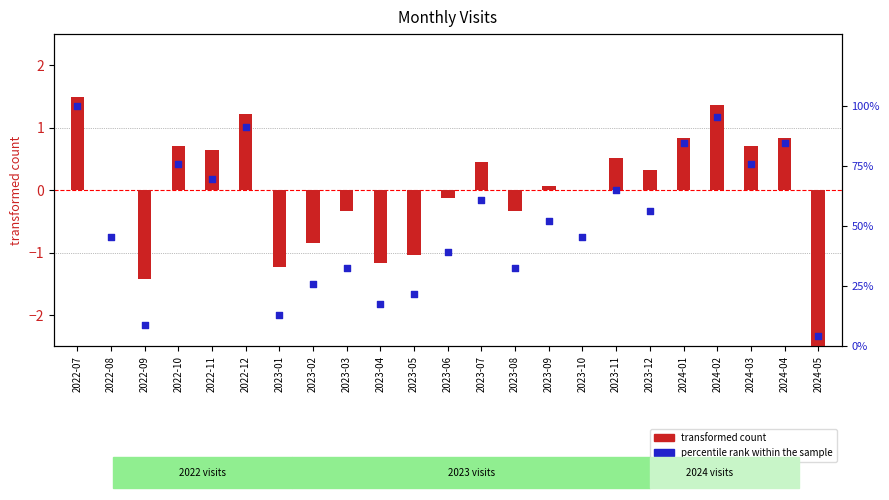

Which series has the largest total across all categories?

percentile rank within the sample